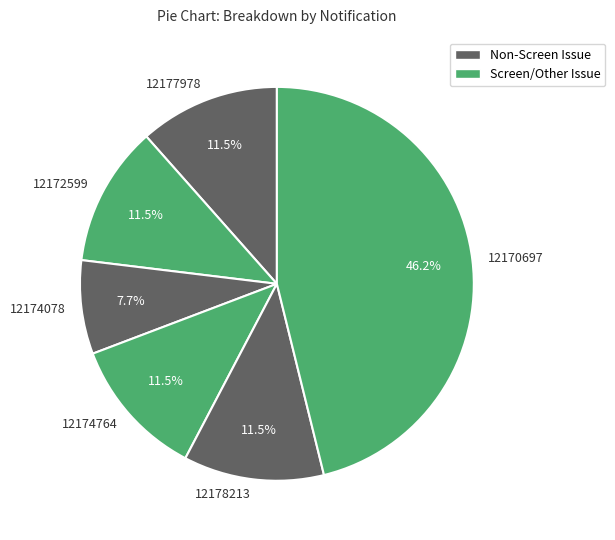

Does 12174764 account for over 50% of the chart?

No